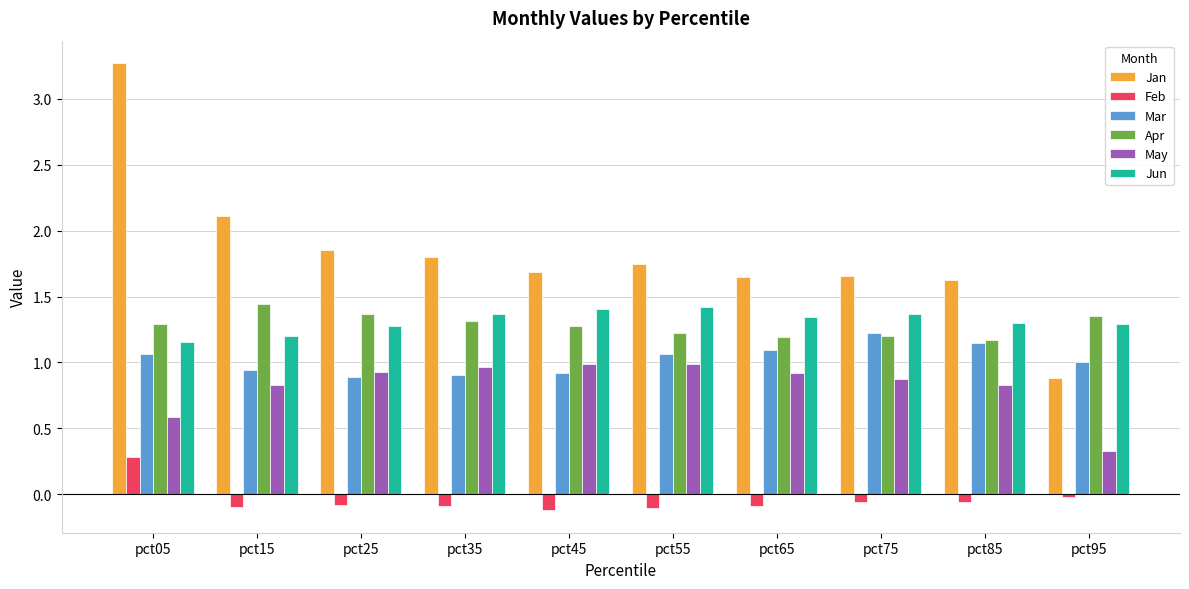

The Jan series shows 2.3 at pct85. True or false?

False